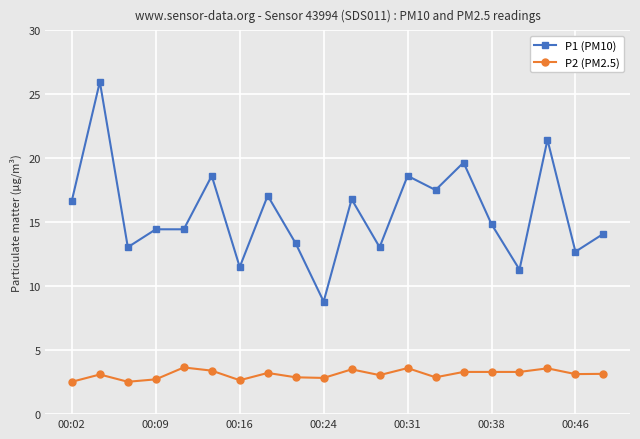

True or false: P2 (PM2.5) and P1 (PM10) cross at least once.

False